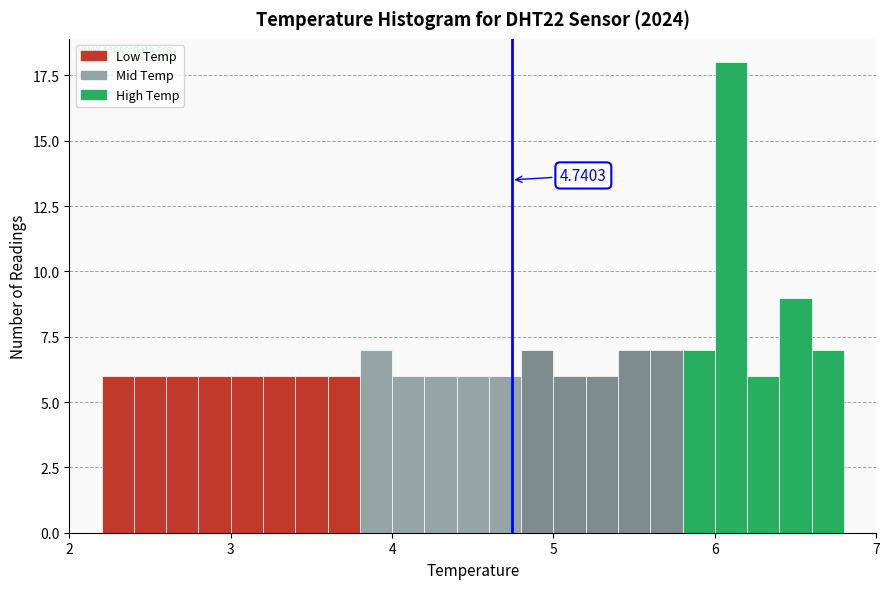

Around what value on the x-axis is the tallest bar? Give the approximate position of its centre, as read against the axis.

6.1